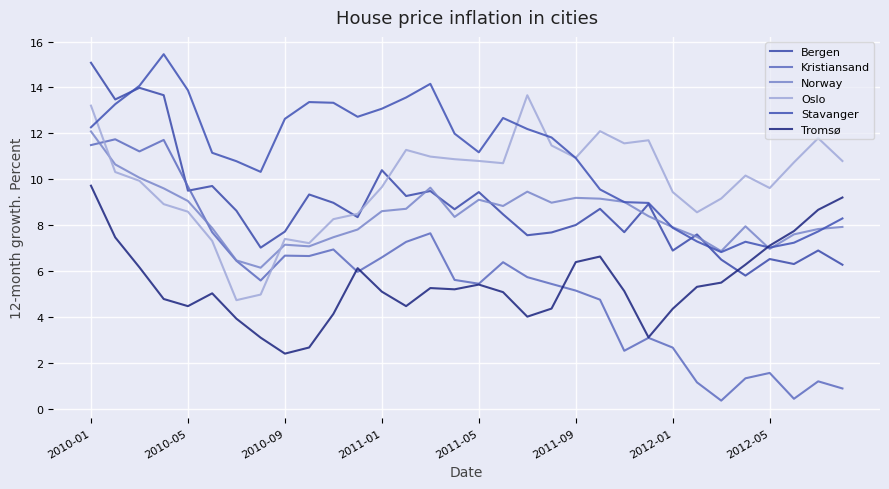

At which label is Kristiansand closest to 6?

11